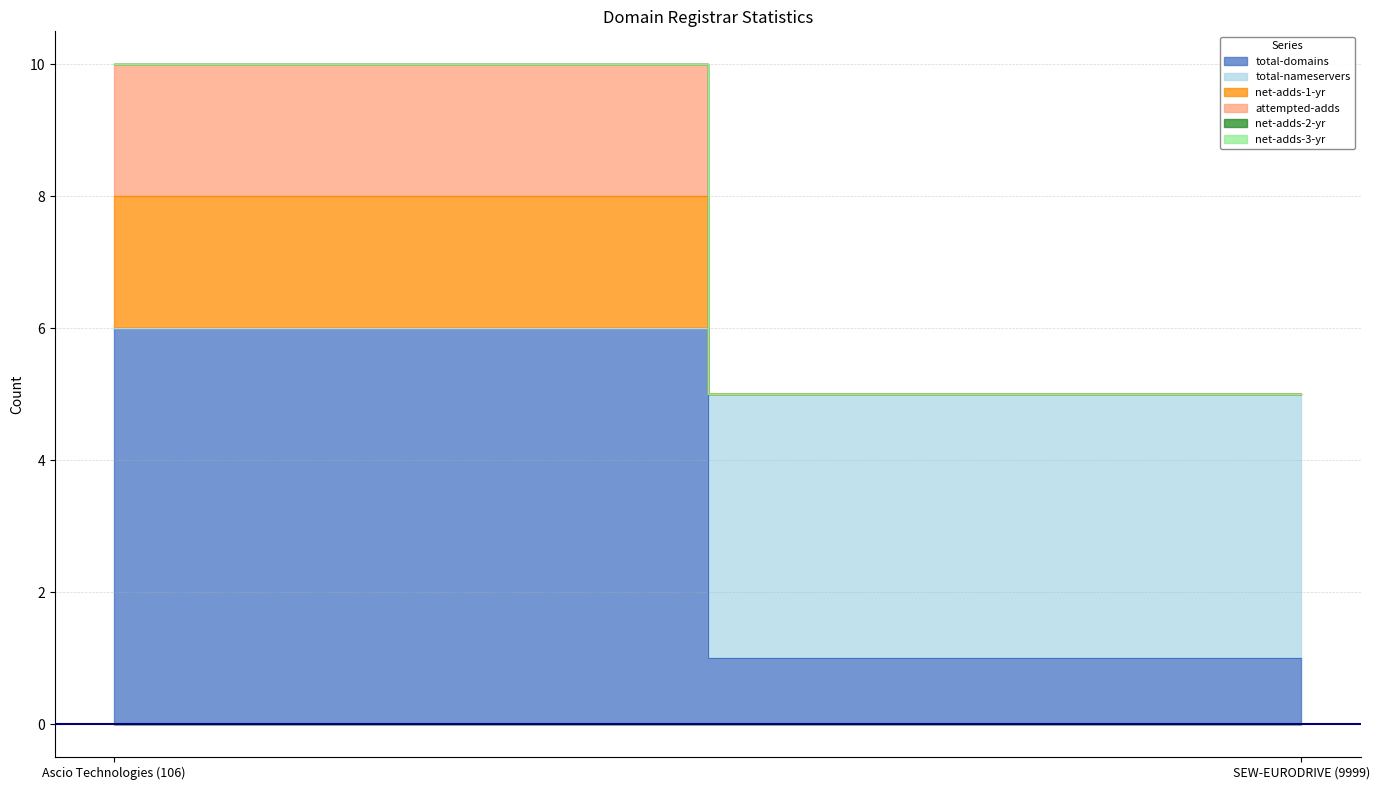

What position from the right is Ascio Technologies (106)?

2